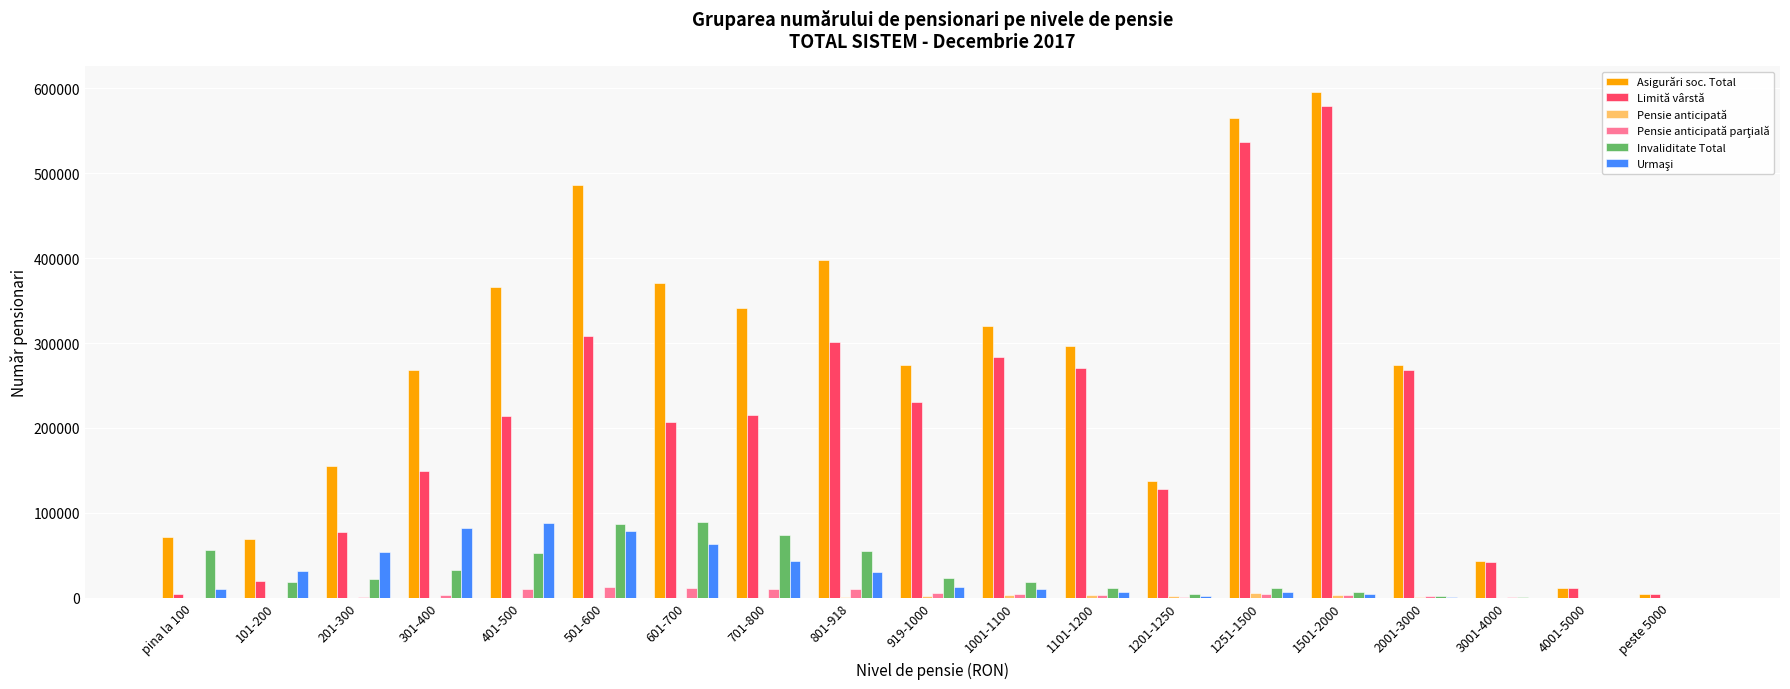

What is the greatest value displayed?

596235